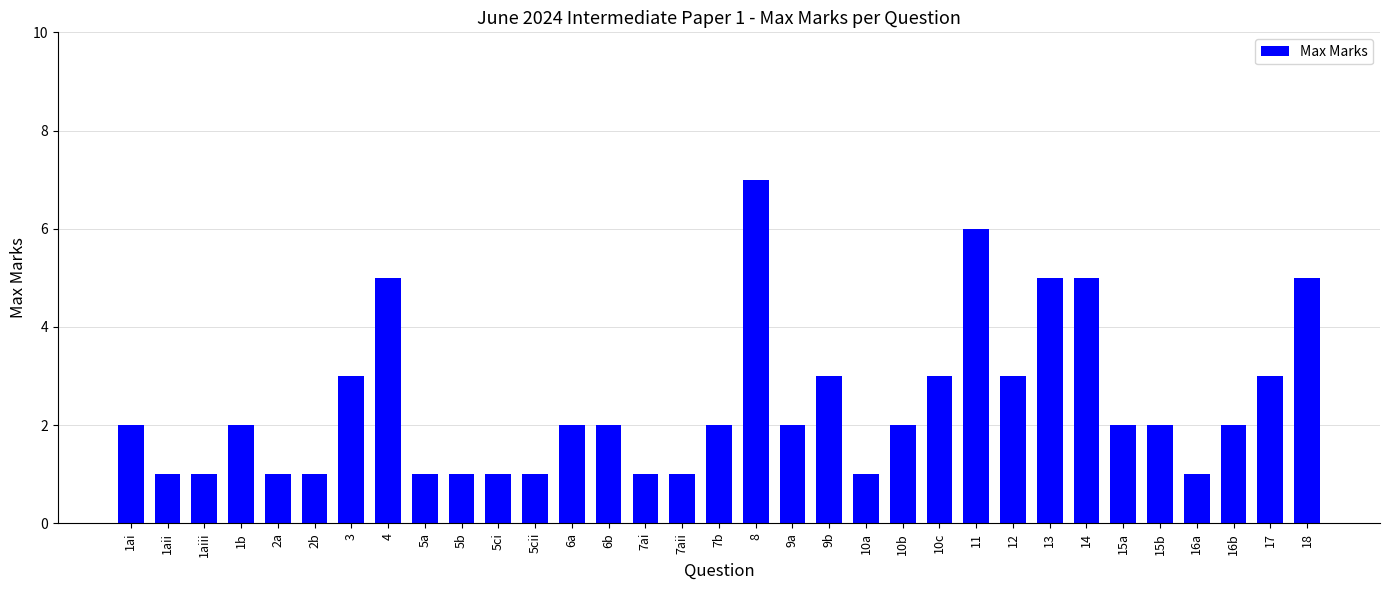

The value at 15b is 1. True or false?

False